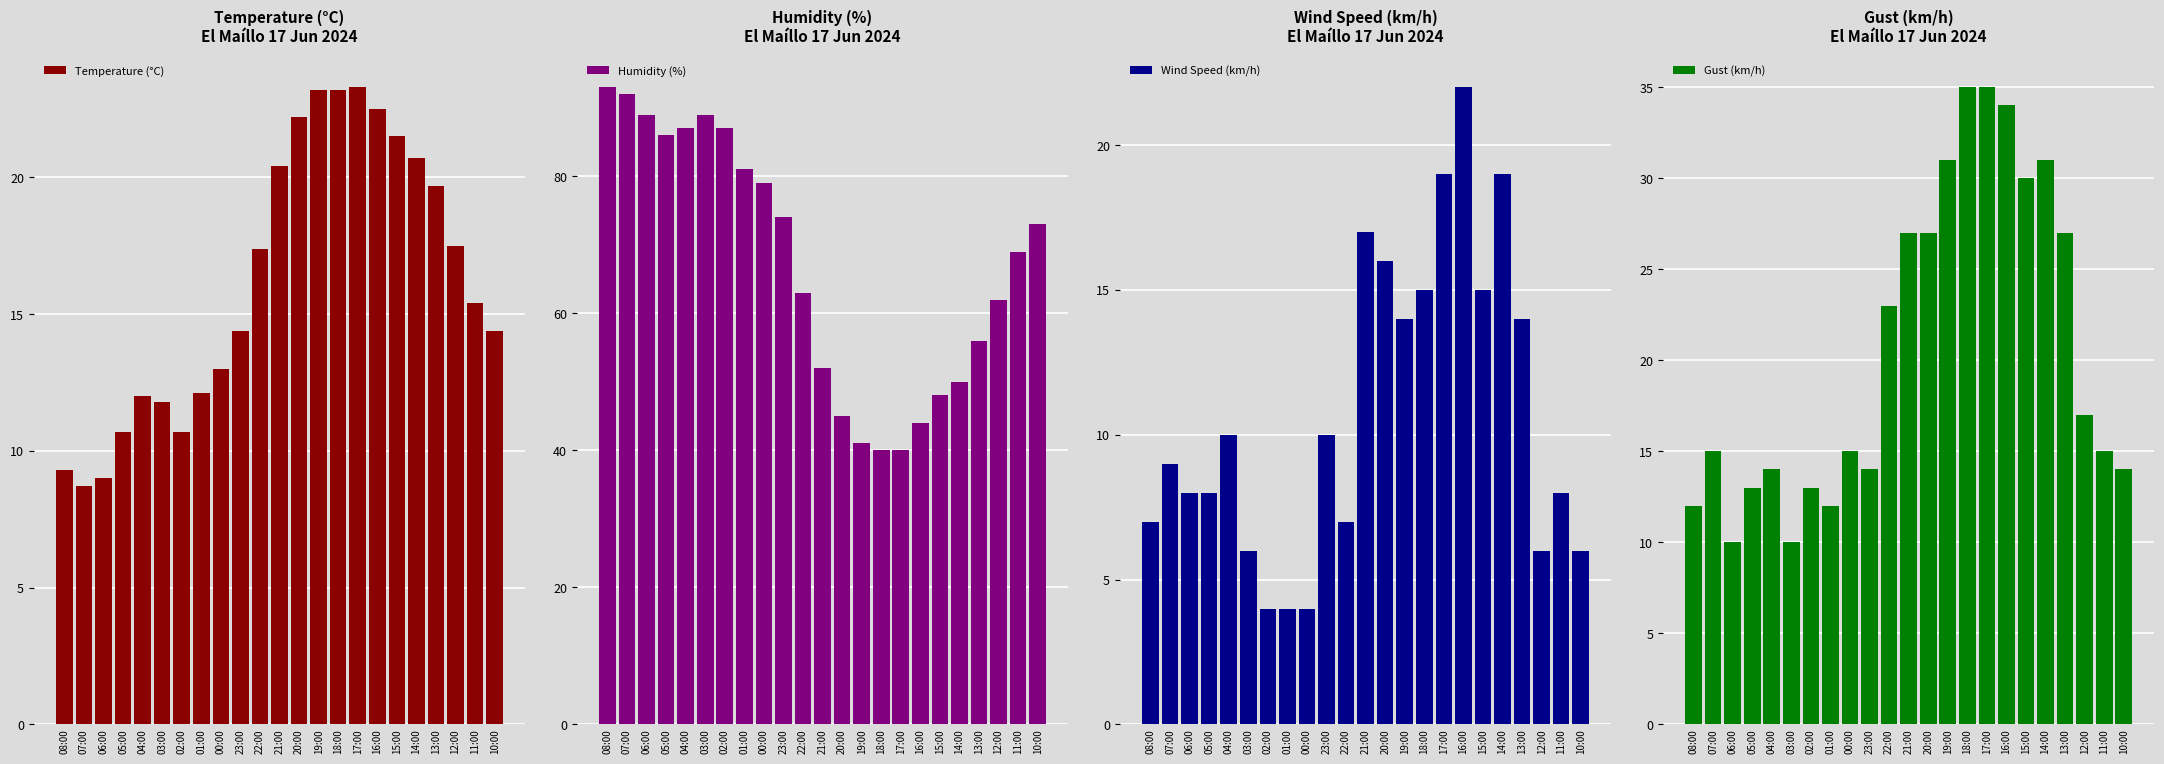

List the labels in order of Gust (km/h) value, largest first.

18:00, 17:00, 16:00, 19:00, 14:00, 15:00, 21:00, 20:00, 13:00, 22:00, 12:00, 07:00, 00:00, 11:00, 04:00, 23:00, 10:00, 05:00, 02:00, 08:00, 01:00, 06:00, 03:00